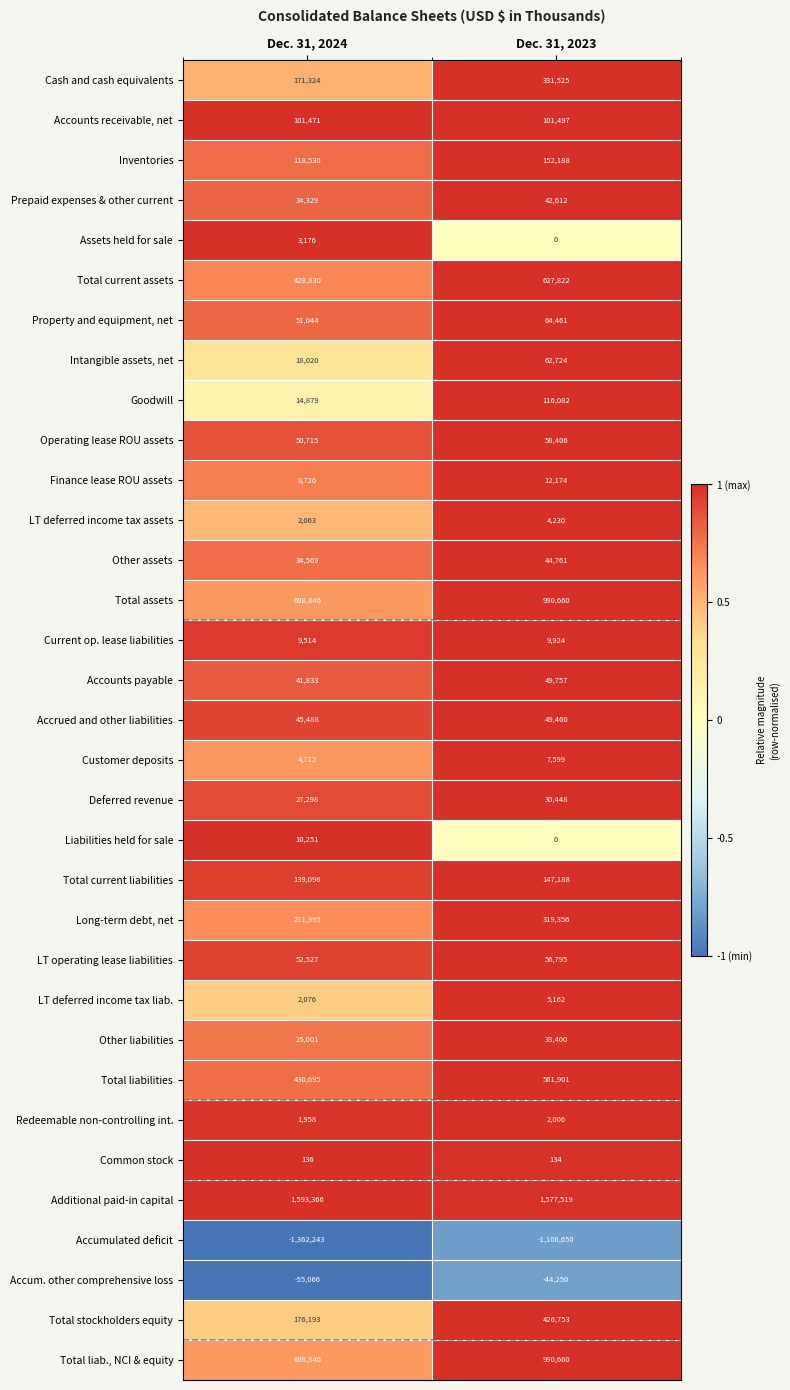

List the labels in order of Other liabilities value, largest first.

Dec. 31, 2023, Dec. 31, 2024